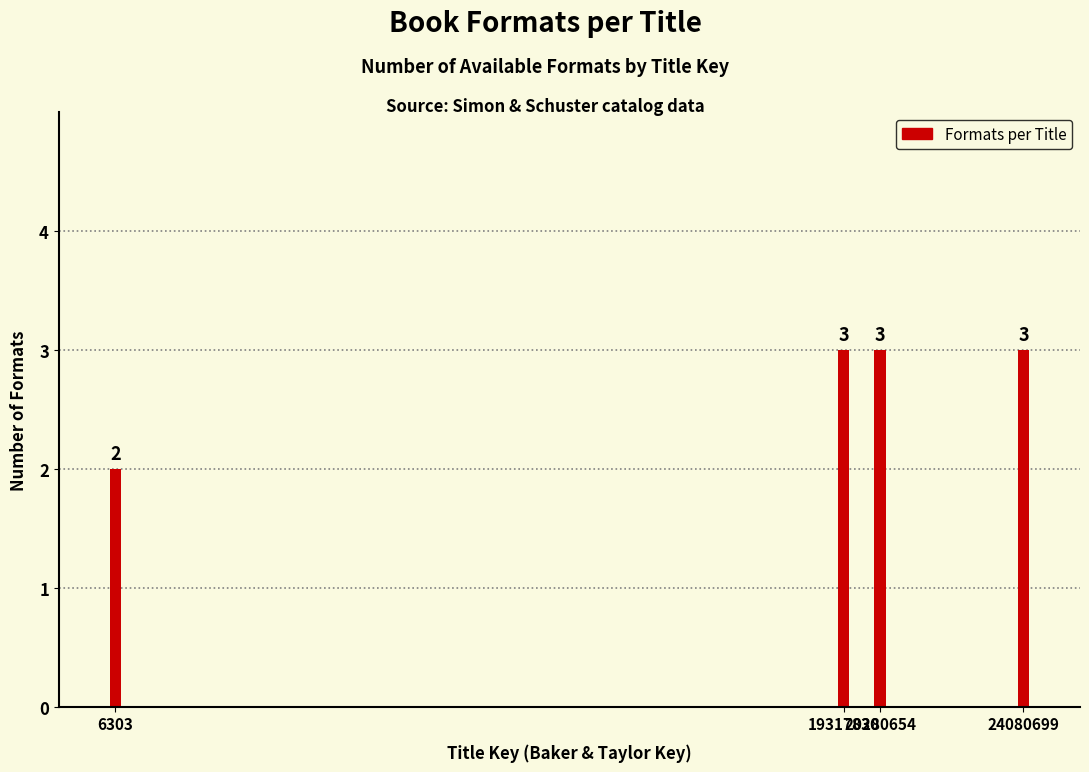

How many series are shown in this chart?

1